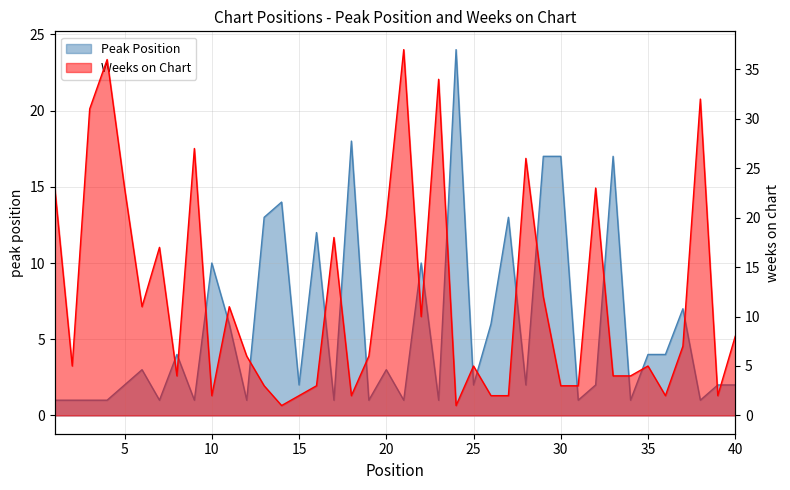

List the labels in order of Peak Position value, largest first.

24, 18, 29, 30, 33, 14, 13, 27, 16, 10, 22, 37, 11, 26, 8, 35, 36, 6, 20, 5, 15, 25, 28, 32, 39, 40, 1, 2, 3, 4, 7, 9, 12, 17, 19, 21, 23, 31, 34, 38